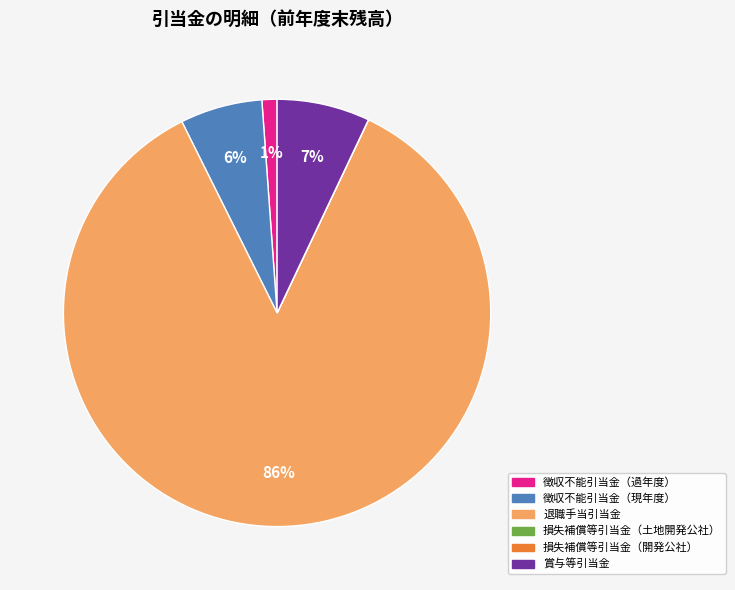

Does any single category account for the majority?

Yes